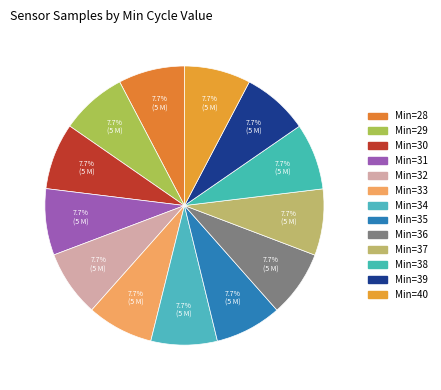

How many slices are in this pie chart?

13